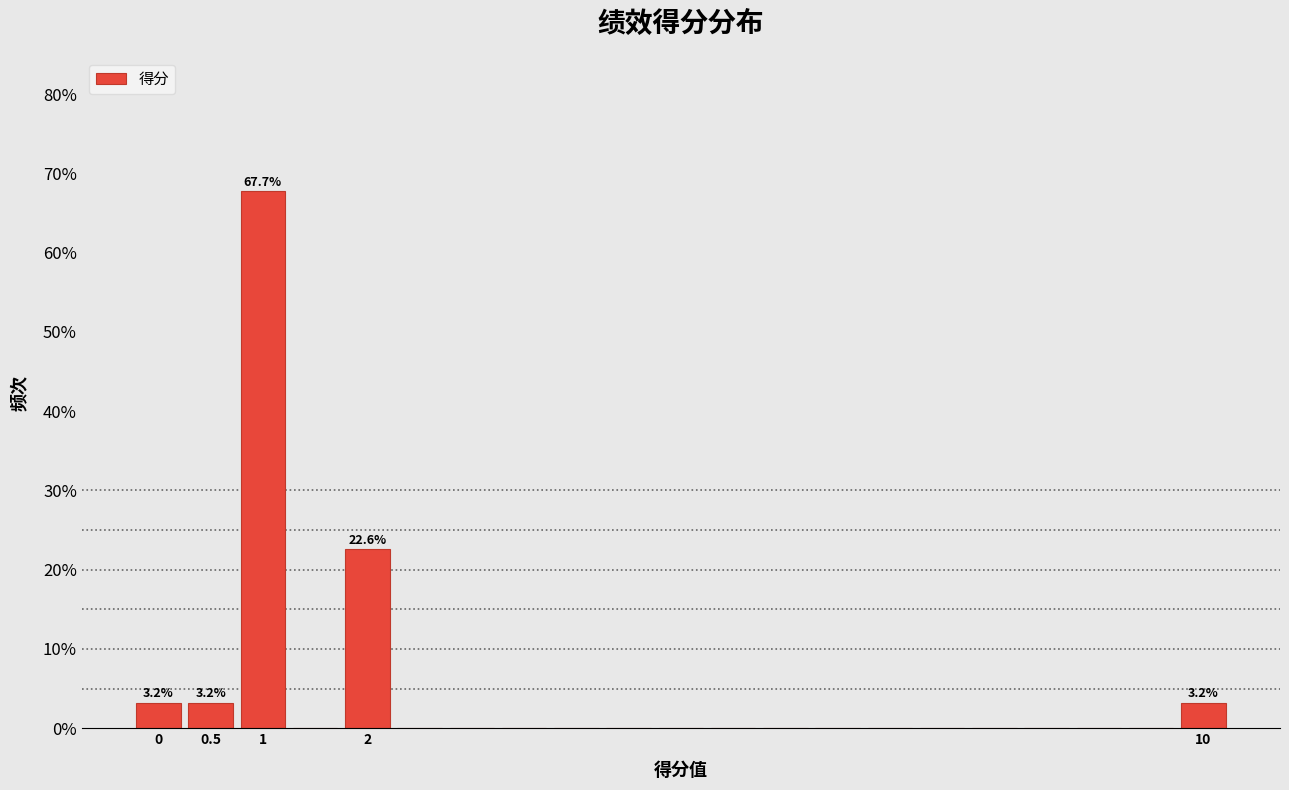

Which range on the x-axis has the tallest bar?

0.75 to 1.25